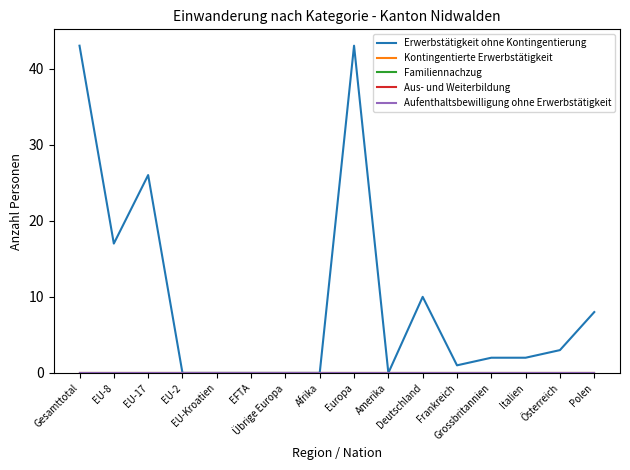

What is the label of the 4th point from the right?

Grossbritannien